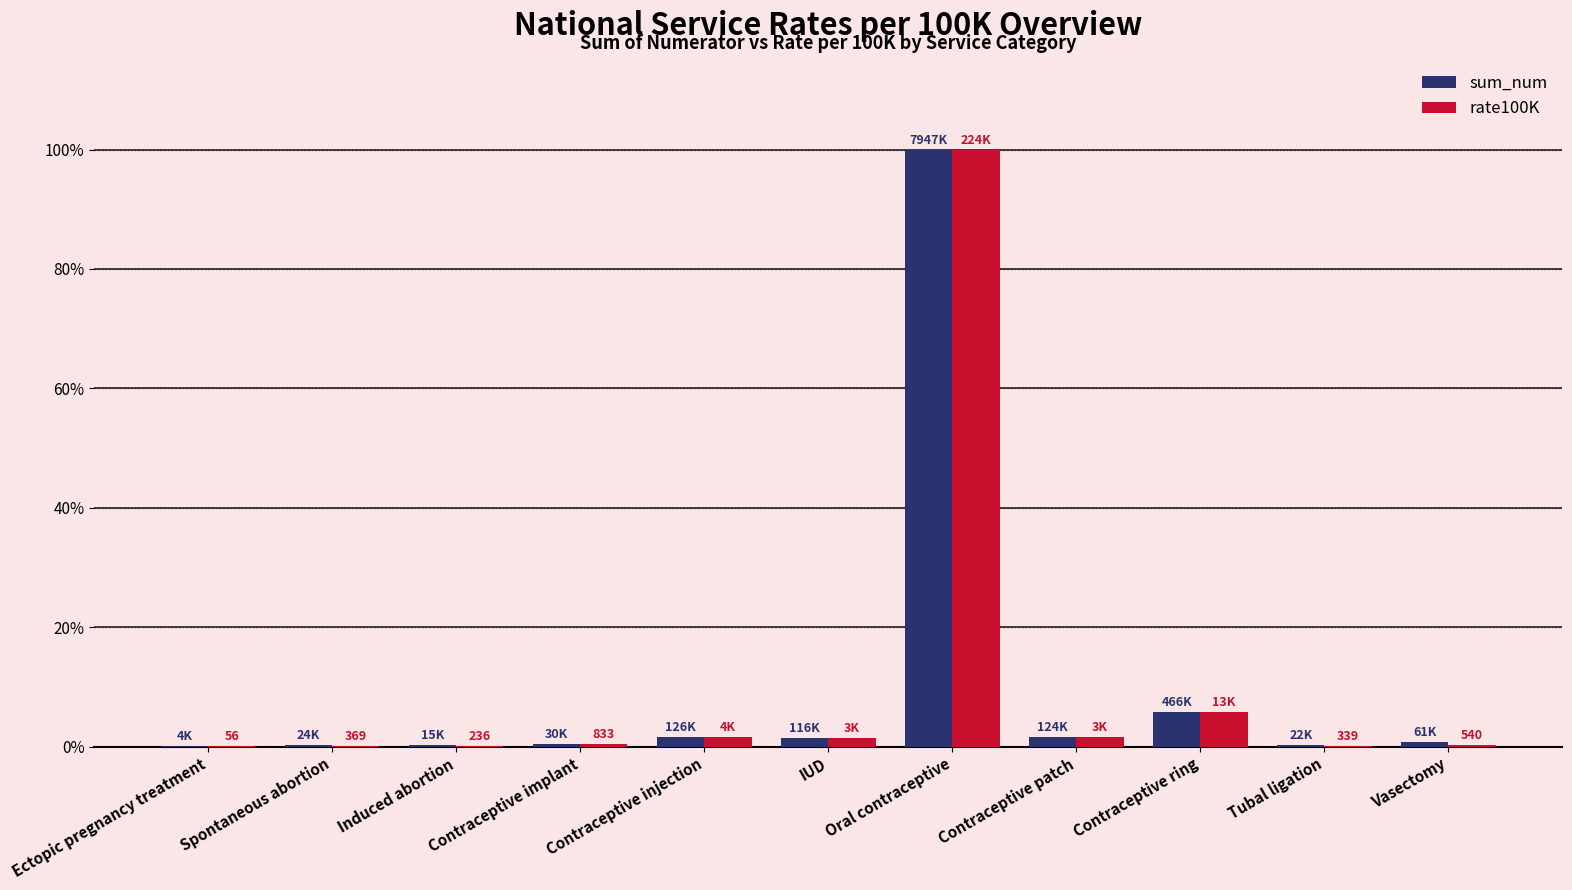

Which series has the largest range (max minus min)?

rate100K